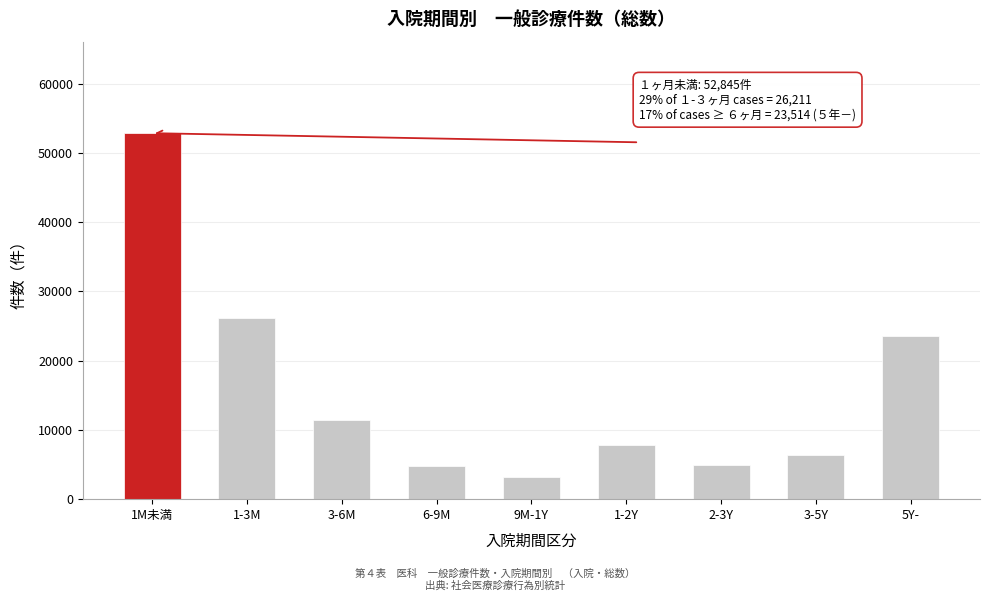

What is the label of the 6th bar from the left?

1-2Y